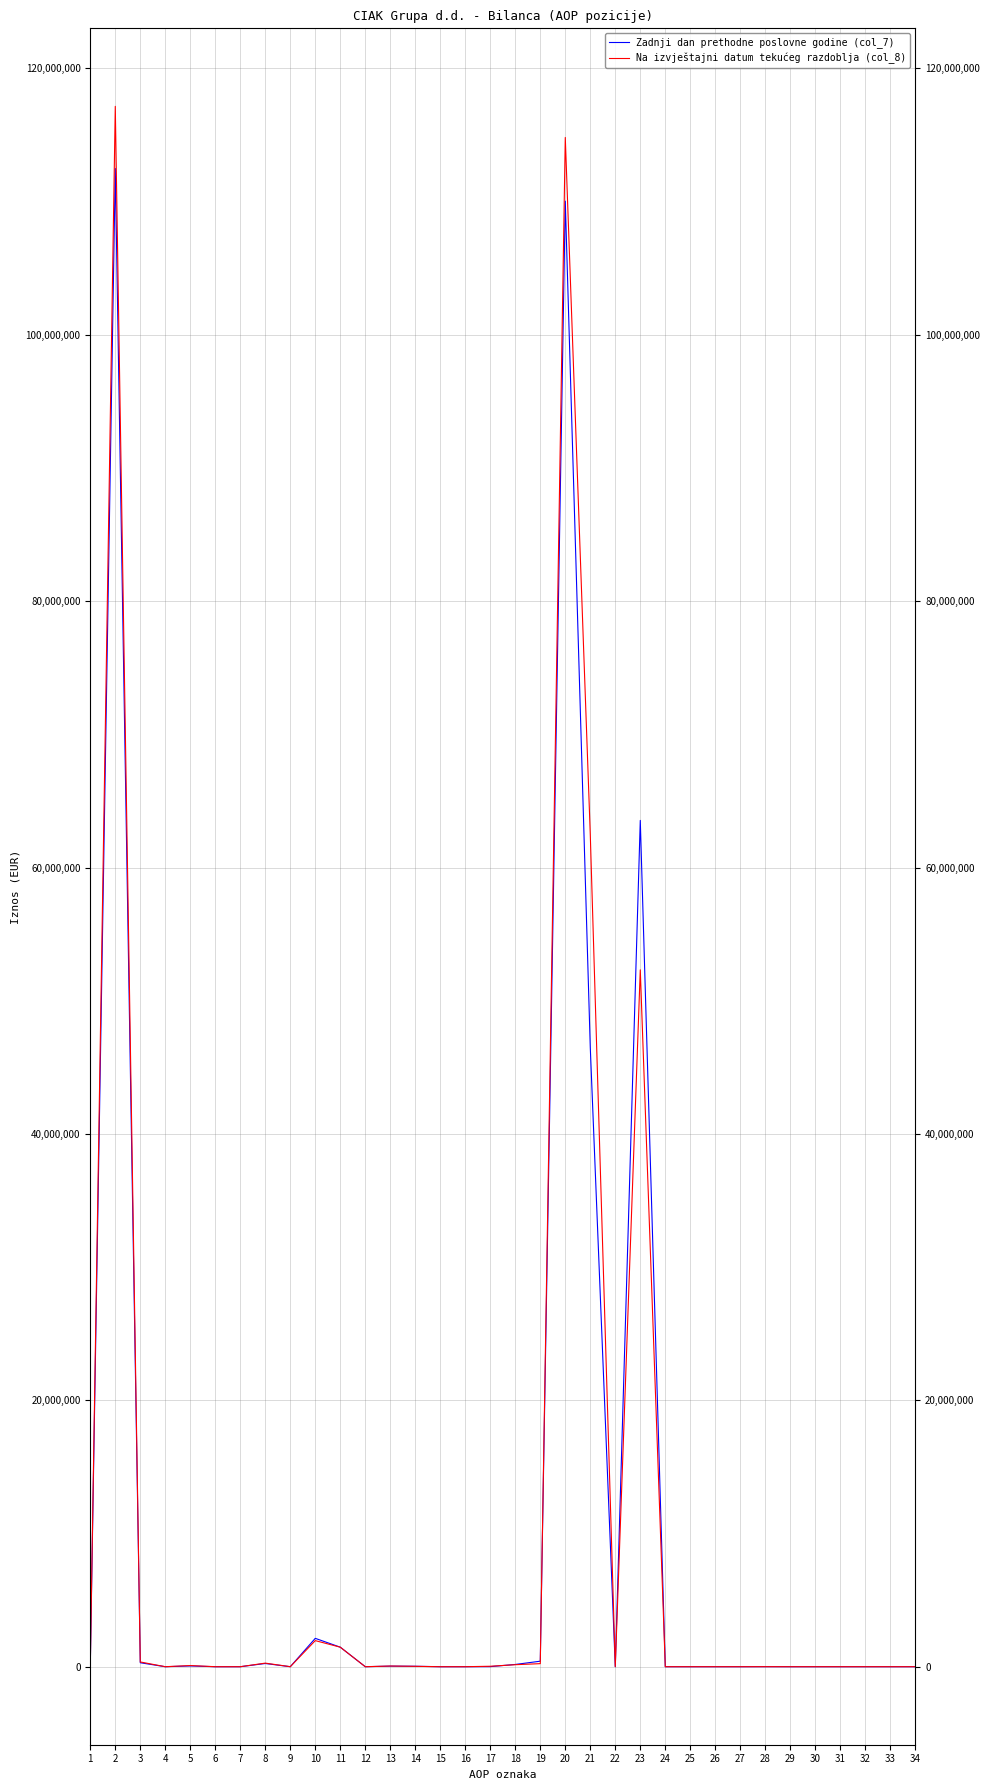

Which series has the widest spread of values?

Na izvještajni datum tekućeg razdoblja (col_8)